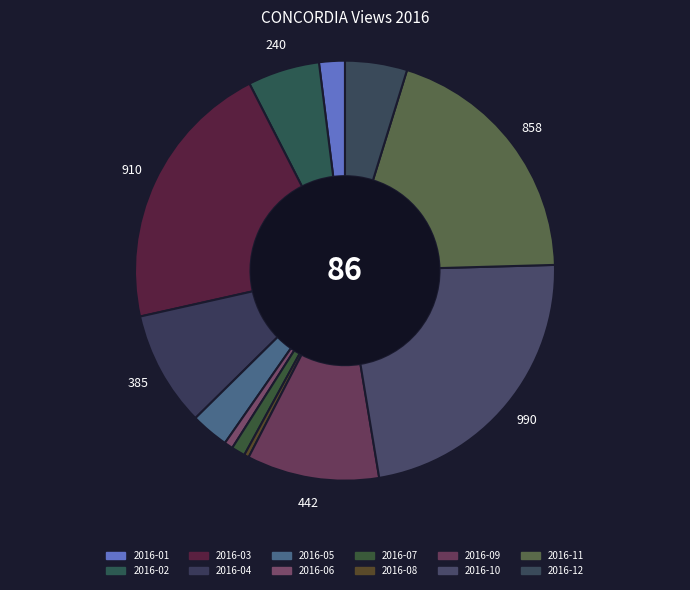

Is 2016-09 the majority of the pie?

No